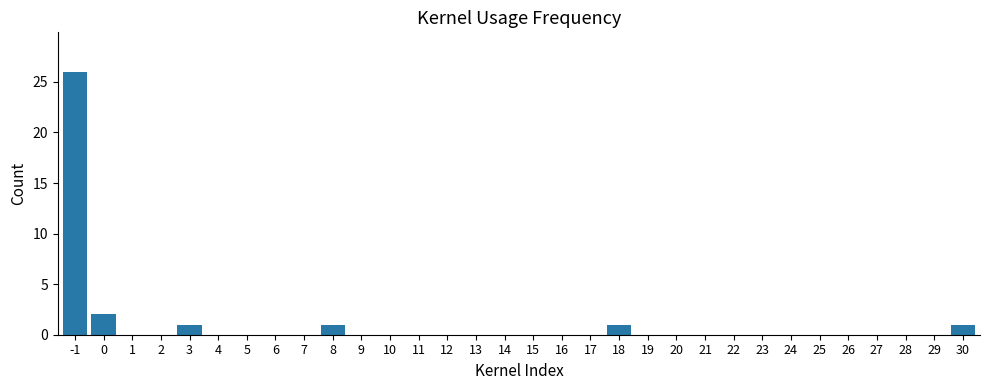

What is the greatest value displayed?

26